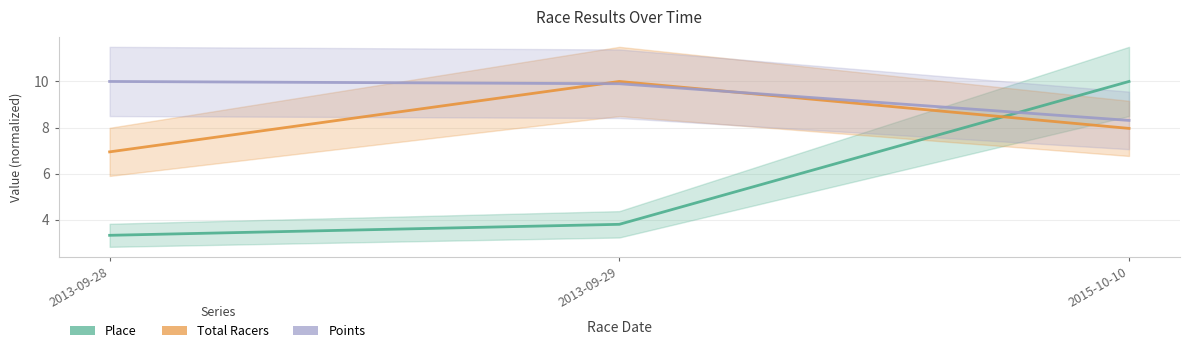

At 2015-10-10, list the series in order from largest to smallest.

Place, Points, Total Racers